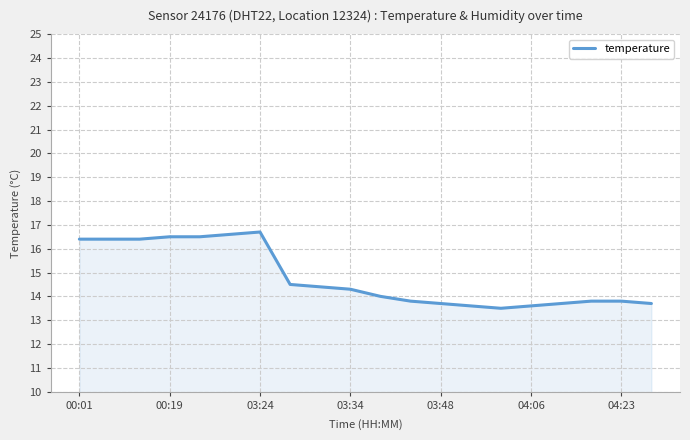

What is the difference between the maximum and minimum values?

3.2